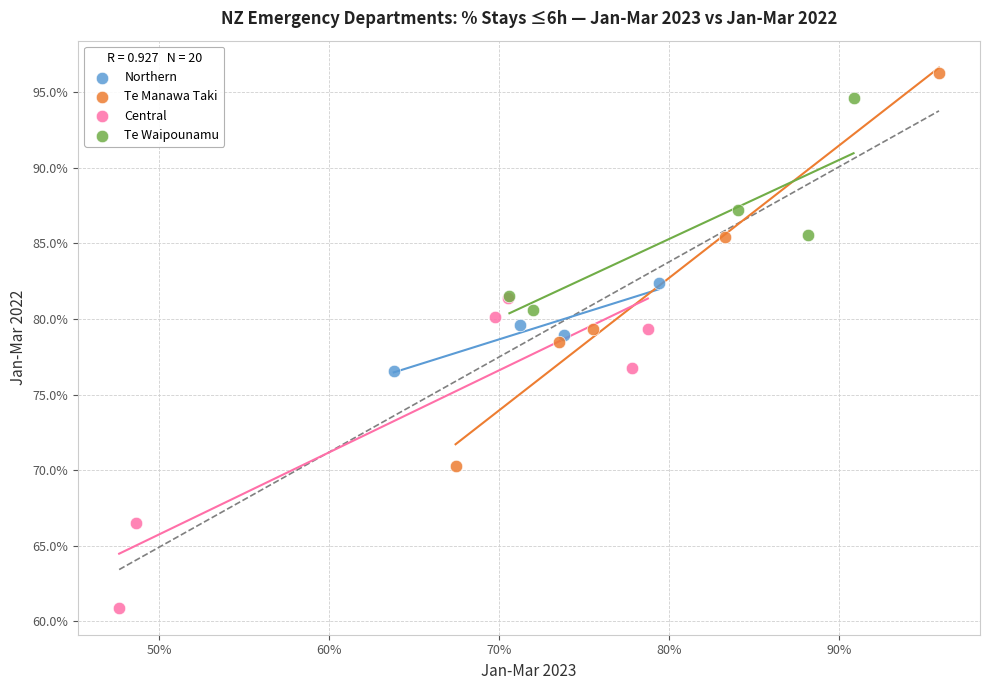

What are all the series names shown in the legend?

Northern, Te Manawa Taki, Central, Te Waipounamu